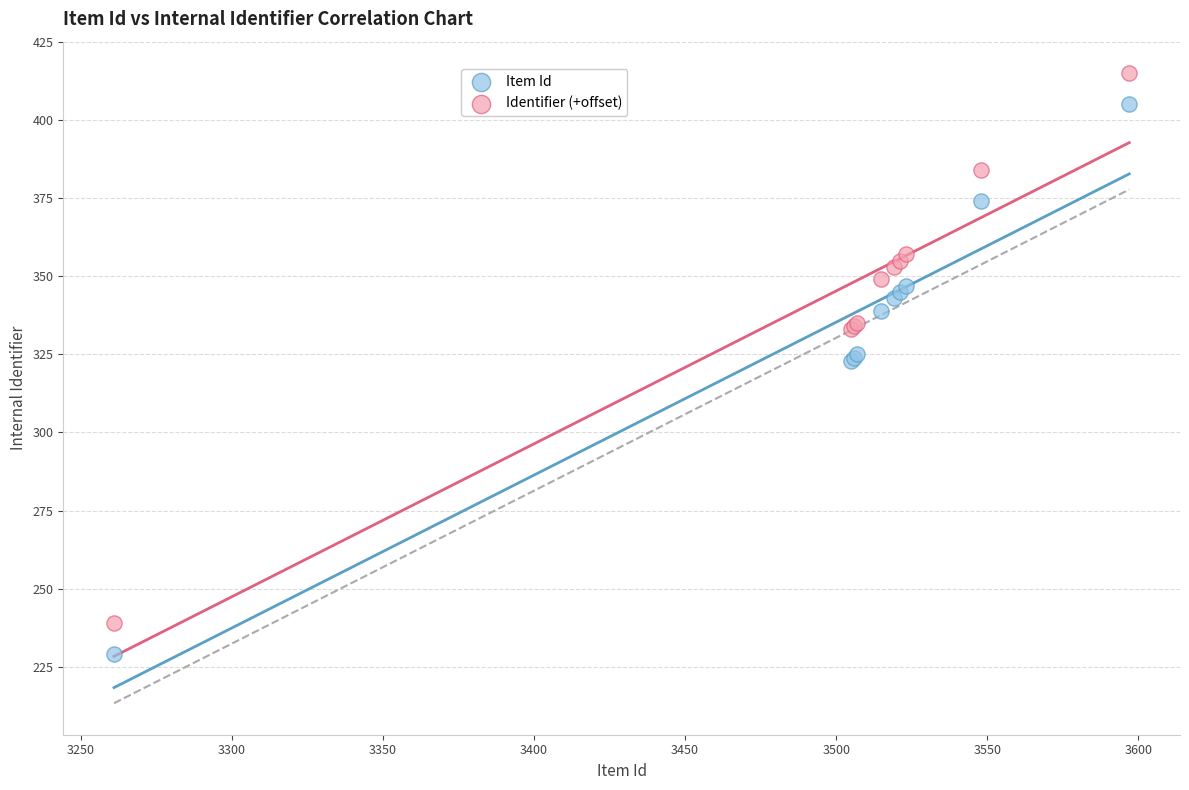

Which series contains the highest Y value?

Identifier (+offset)